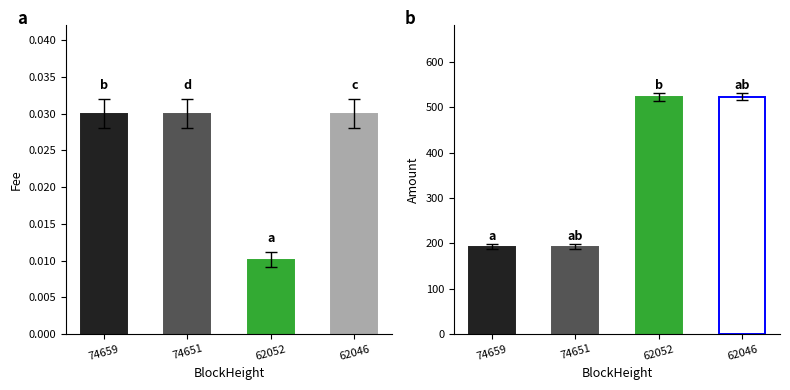

Between 74651 and 62052, which series saw the biggest shift?

Amount